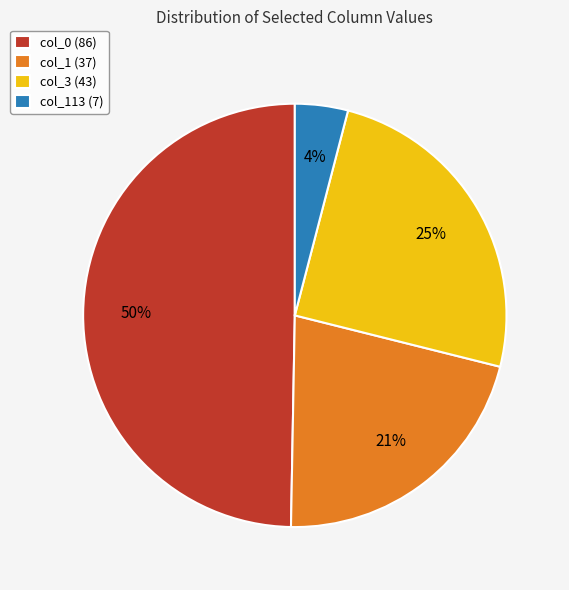

To the nearest percent, what is the combined percentage of col_1 (37) and col_113 (7)?

25%